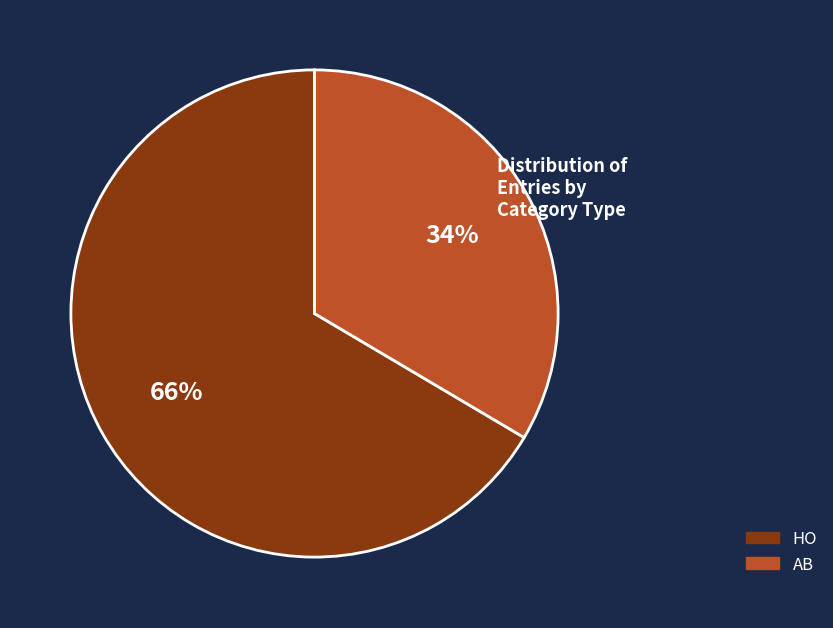

Is there any slice that represents more than half of the pie?

Yes